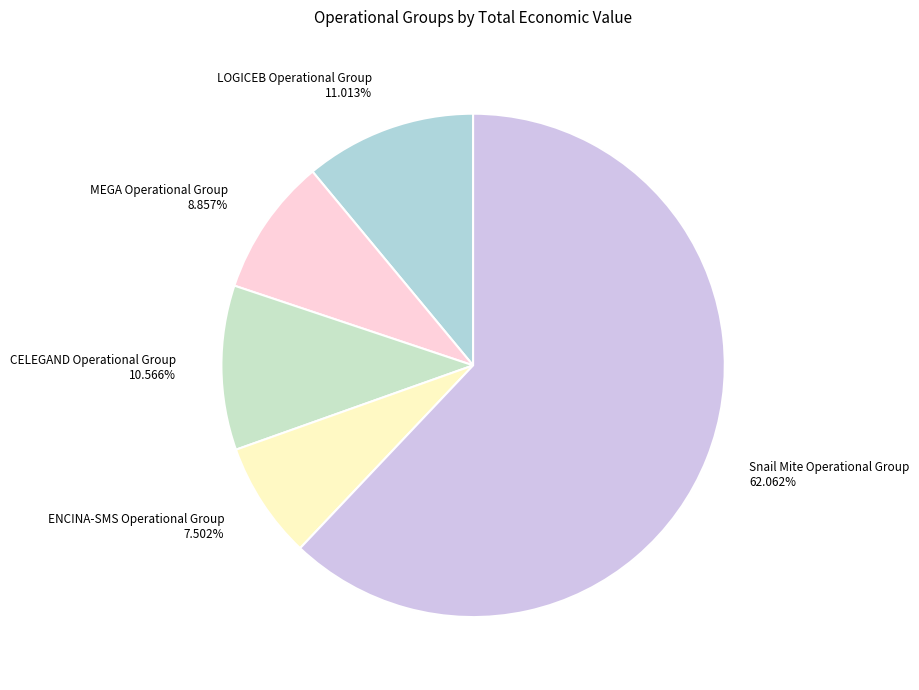

To the nearest percent, what percentage of the pie is Snail Mite Operational Group?

62%